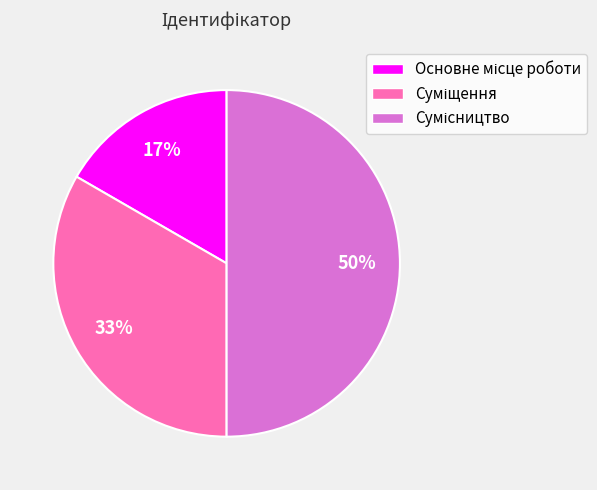

To the nearest percent, what is the average slice percentage?

33%